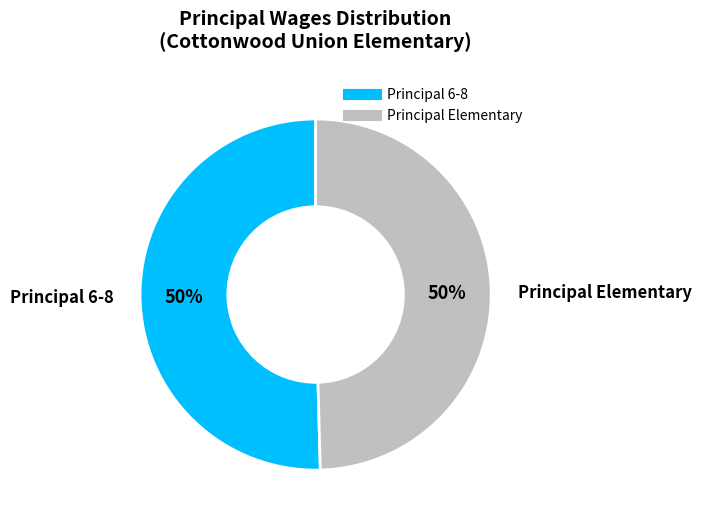

Is it true that Principal 6-8 is 50% of the pie?

True